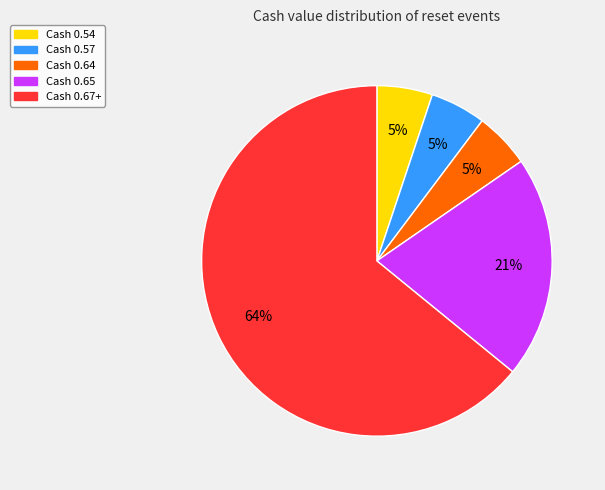

To the nearest percent, what is the average slice percentage?

20%